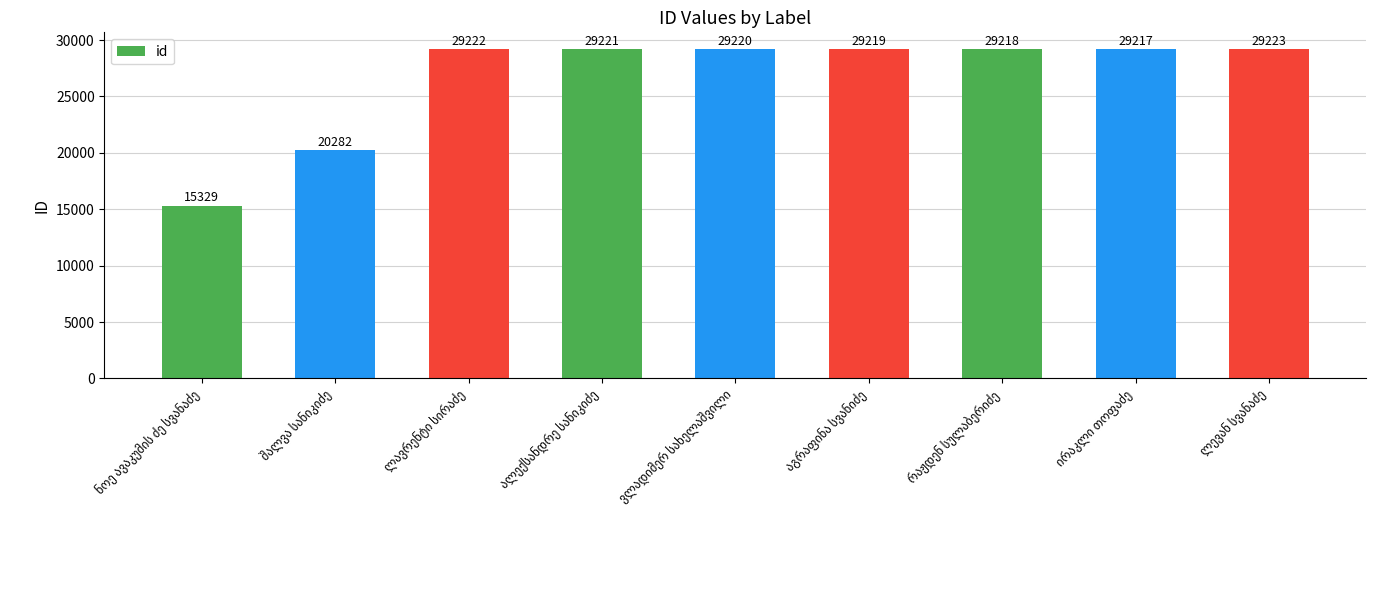

What is the difference between the maximum and second lowest values?

8941